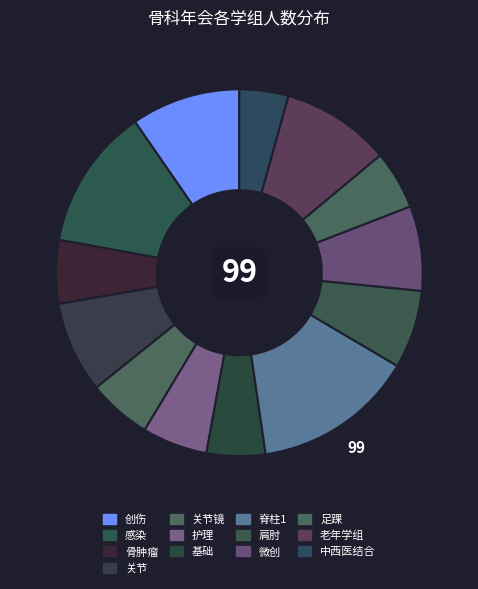

How many slices are in this pie chart?

13